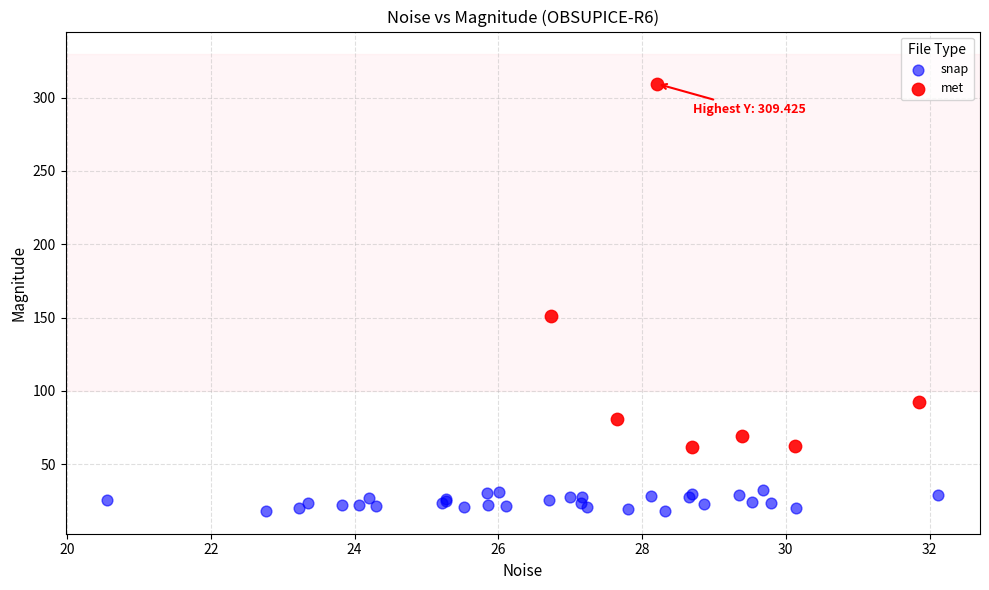

What are all the series names shown in the legend?

snap, met